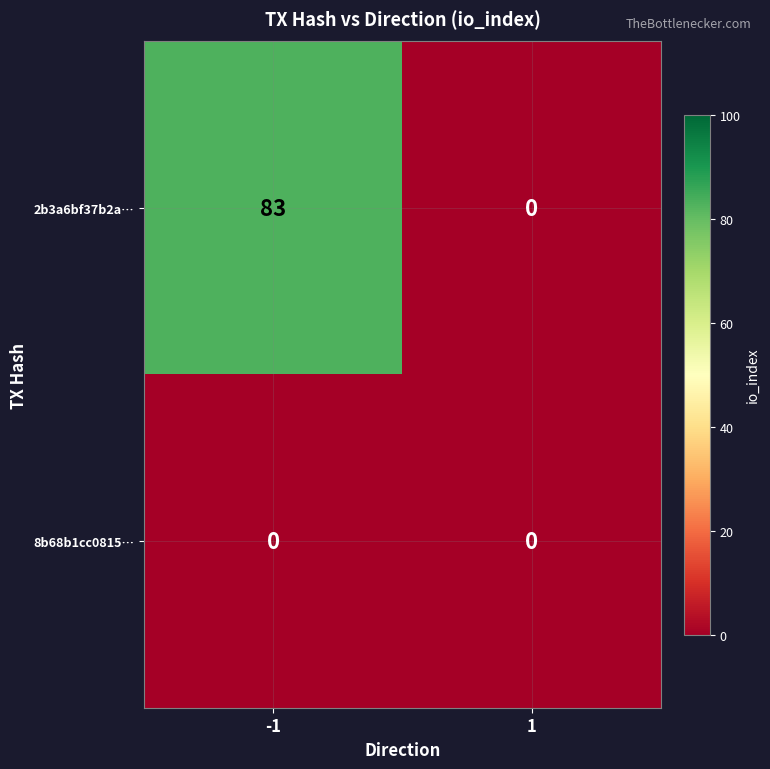

Which series has the largest total across all categories?

2b3a6bf37b2a…